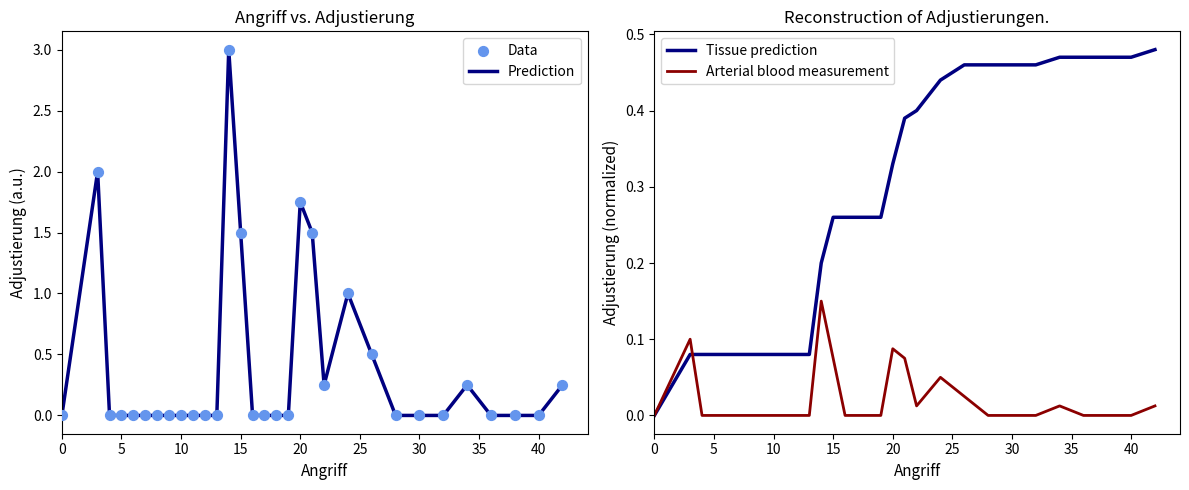

Which series contains the lowest Y value?

Prediction